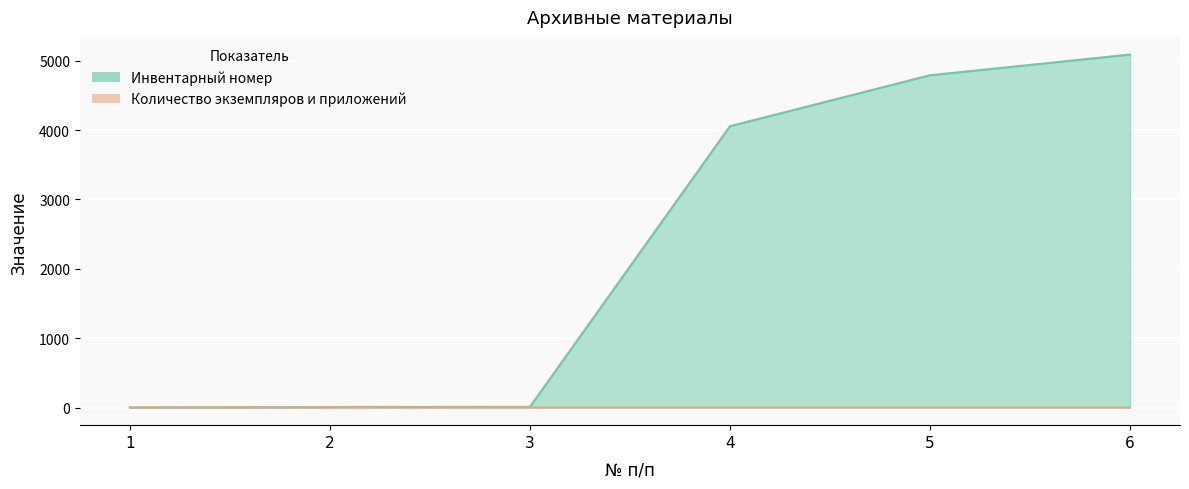

Where does the Инвентарный номер series first go above 4057?

5